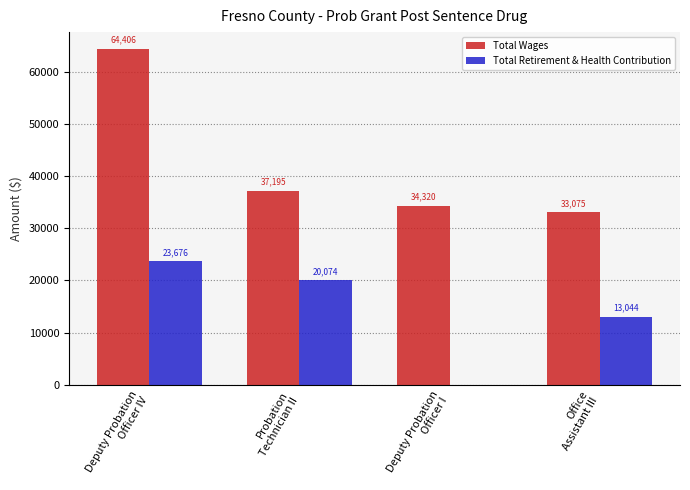

At which label does Total Wages reach its peak?

Deputy Probation
Officer IV